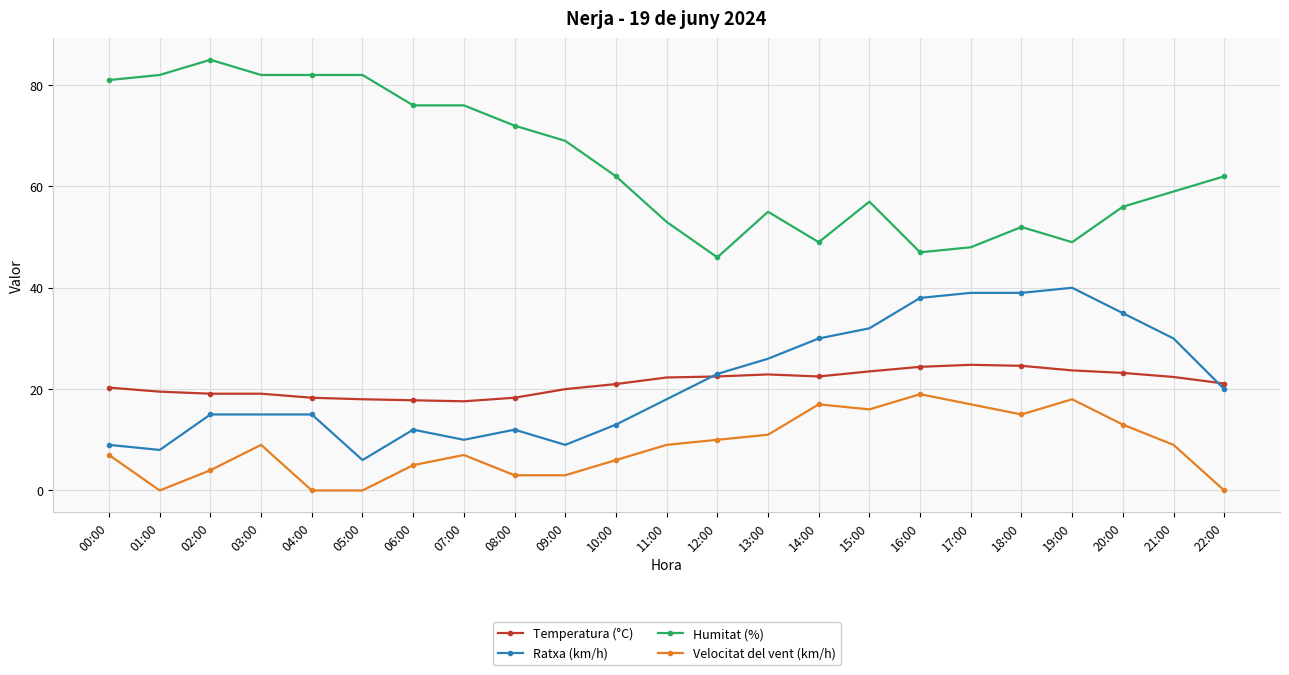

What is the difference between the maximum and minimum values in the Humitat (%) series?

39.0